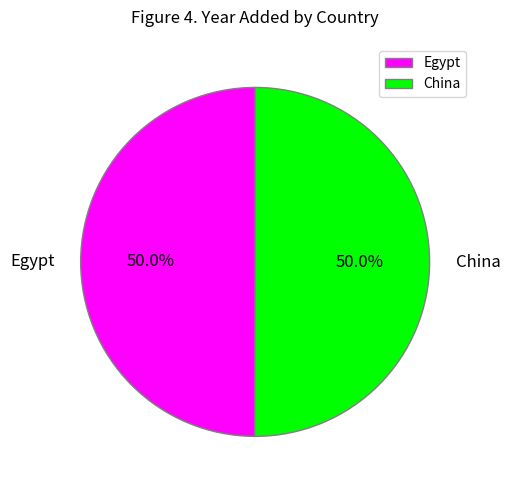

To the nearest percent, what percentage of the pie is China?

50%